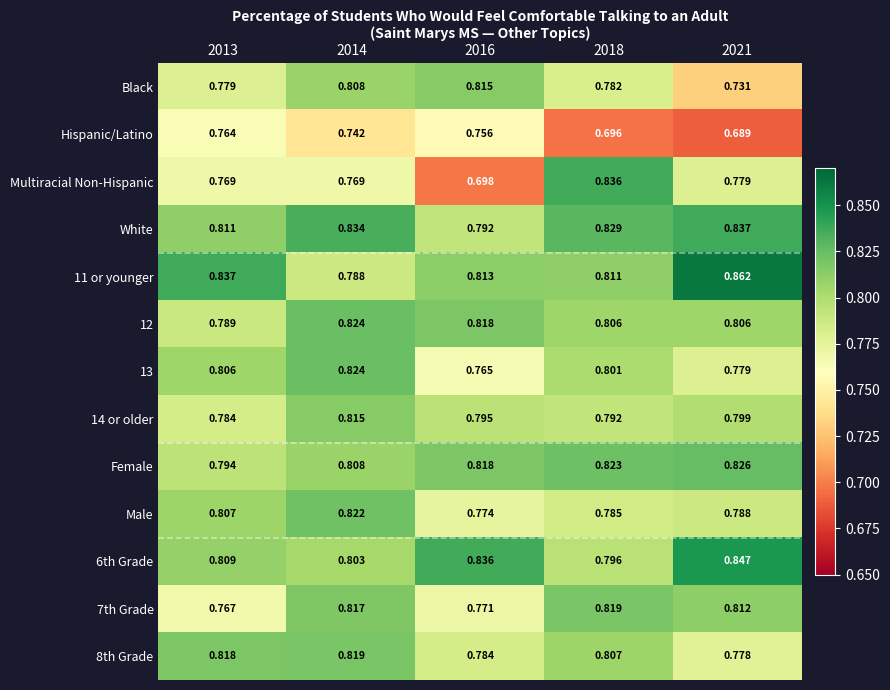

How many series are shown in this chart?

13